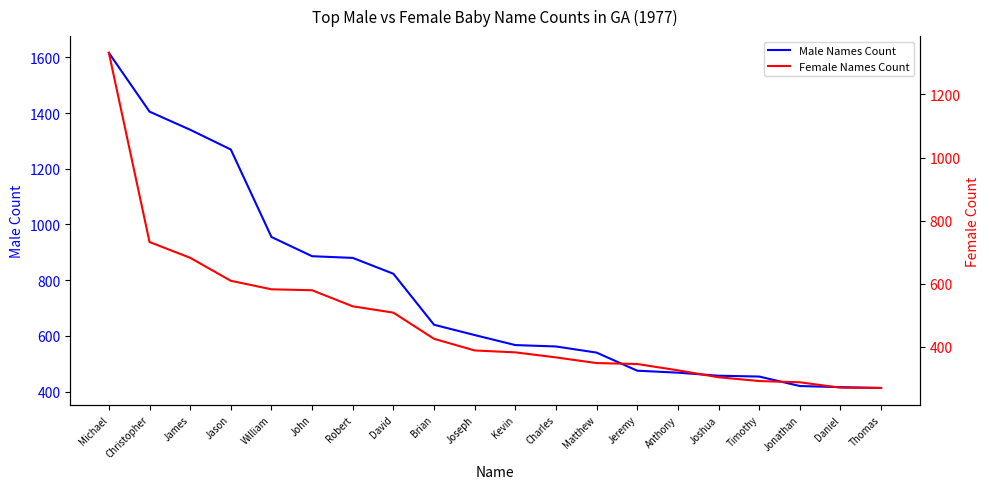

What is the sum of the Male Names Count values at John and Anthony?

1354